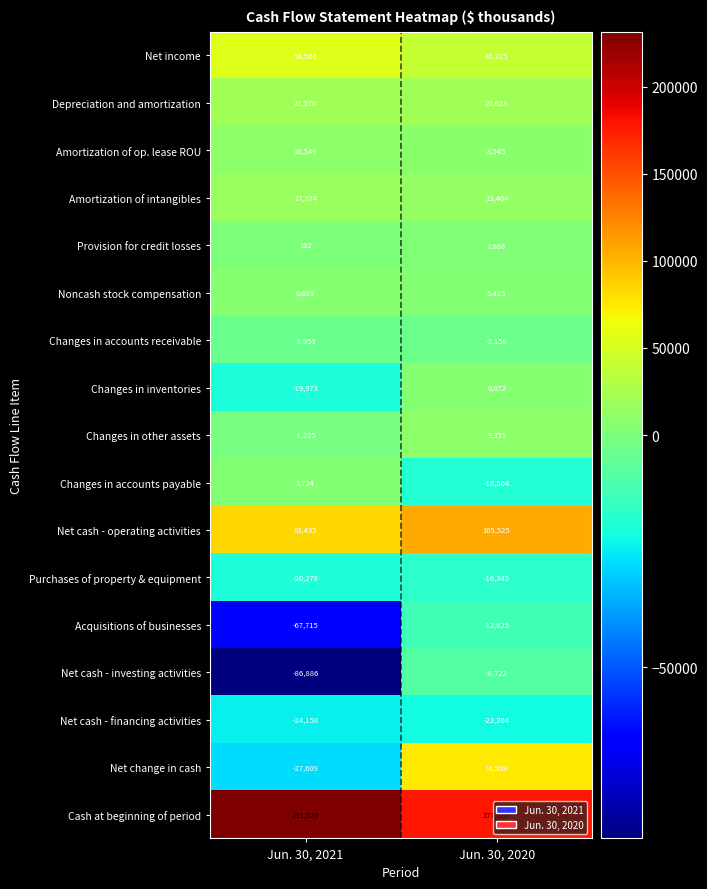

What is the total value across all series at Jun. 30, 2020?

383858